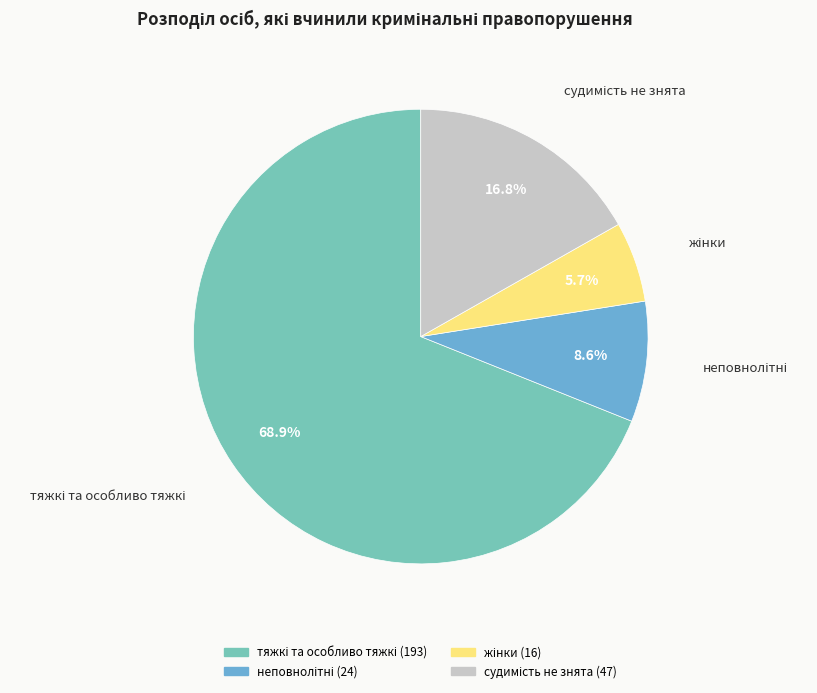

Is there a majority slice in this chart?

Yes